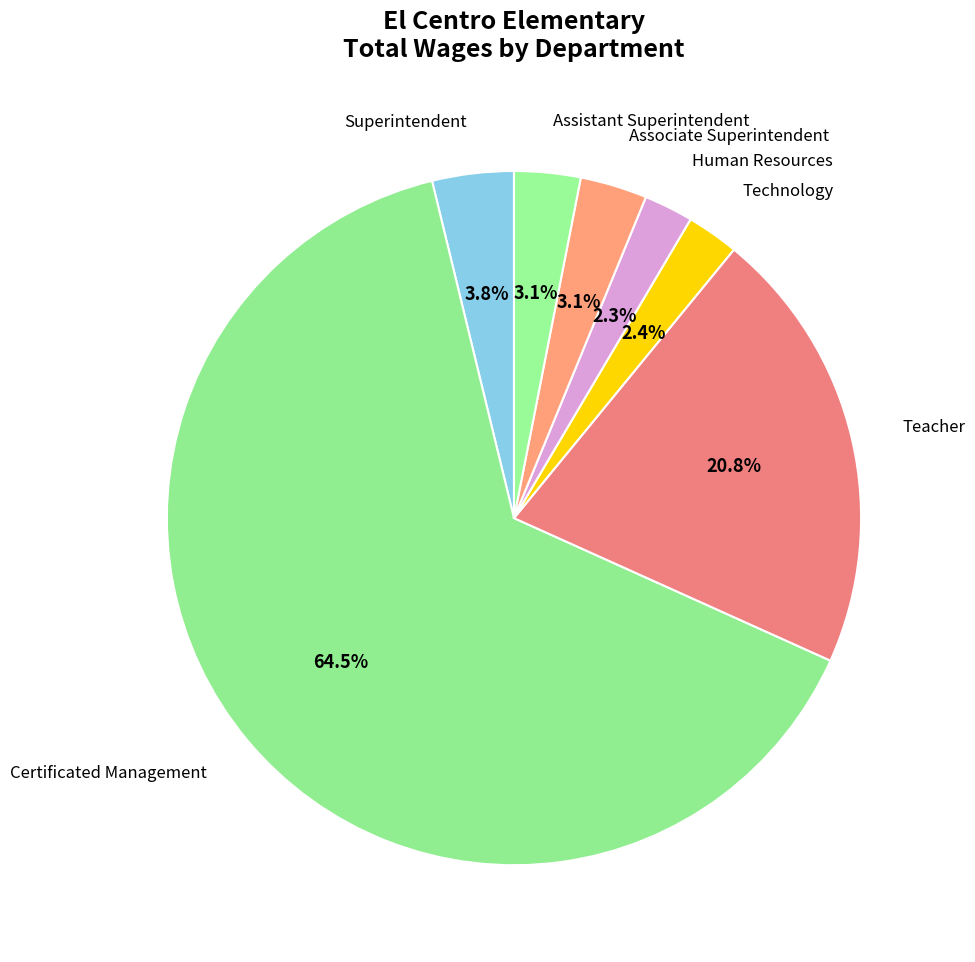

Count the number of slices in the pie.

7